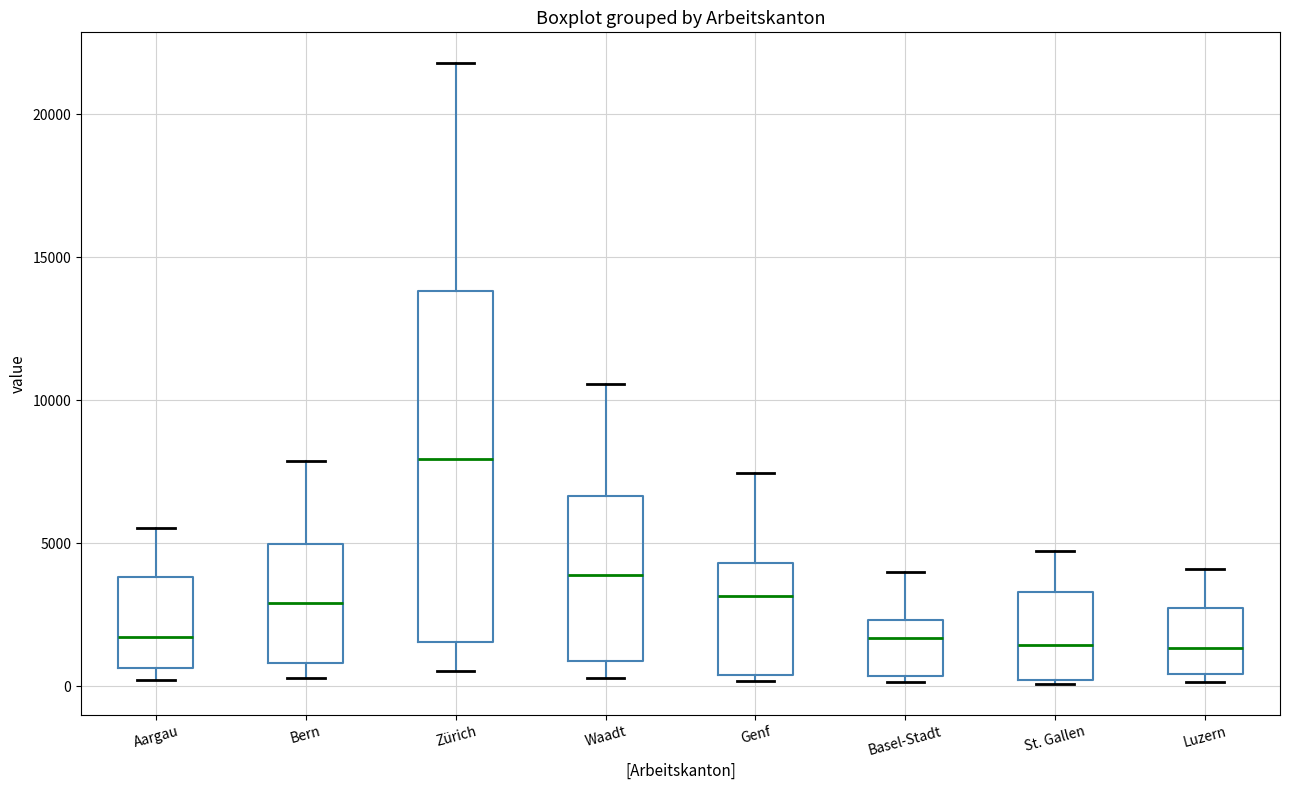

Reading left to right, transcribe this box plot: for each box, give where its median line is, the range the box spans, and where its two whiskers end, as read against the y-axis. The values are not printed on the chart, so give them approximately, as read against the axis.

Aargau: median 1500, box 500 to 4000, whiskers 0 to 5500
Bern: median 3000, box 1000 to 5000, whiskers 500 to 8000
Zürich: median 8000, box 1500 to 14000, whiskers 500 to 22000
Waadt: median 4000, box 1000 to 6500, whiskers 500 to 10500
Genf: median 3000, box 500 to 4500, whiskers 0 to 7500
Basel-Stadt: median 1500, box 500 to 2500, whiskers 0 to 4000
St. Gallen: median 1500, box 0 to 3500, whiskers 0 to 4500
Luzern: median 1500, box 500 to 2500, whiskers 0 to 4000